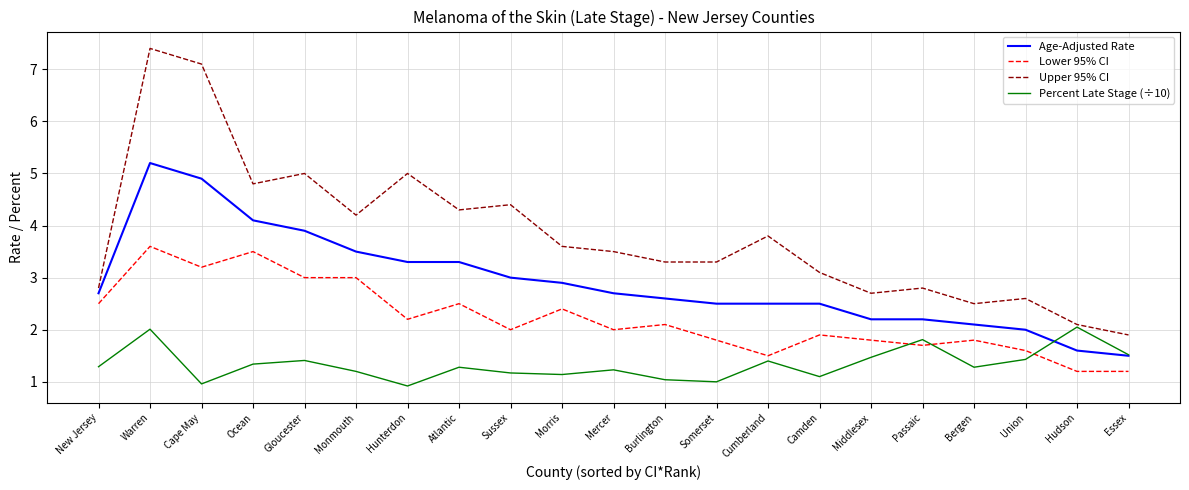

What are all the series names shown in the legend?

Age-Adjusted Rate, Lower 95% CI, Upper 95% CI, Percent Late Stage (÷10)